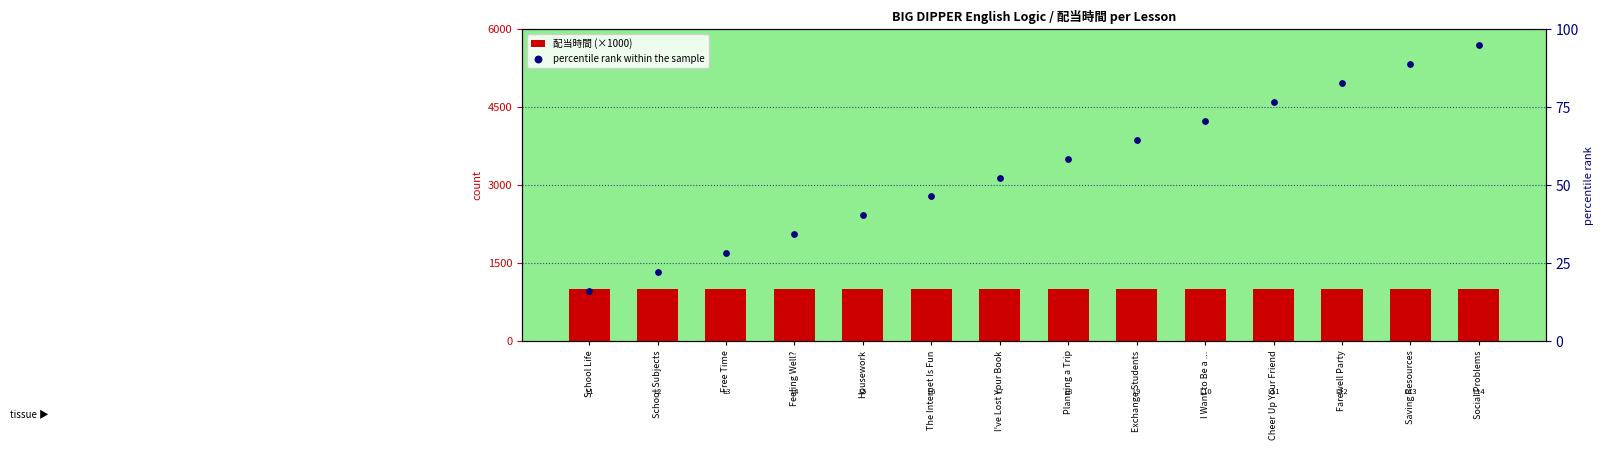

Which series reaches the maximum Y coordinate?

配当時間 (×1000)